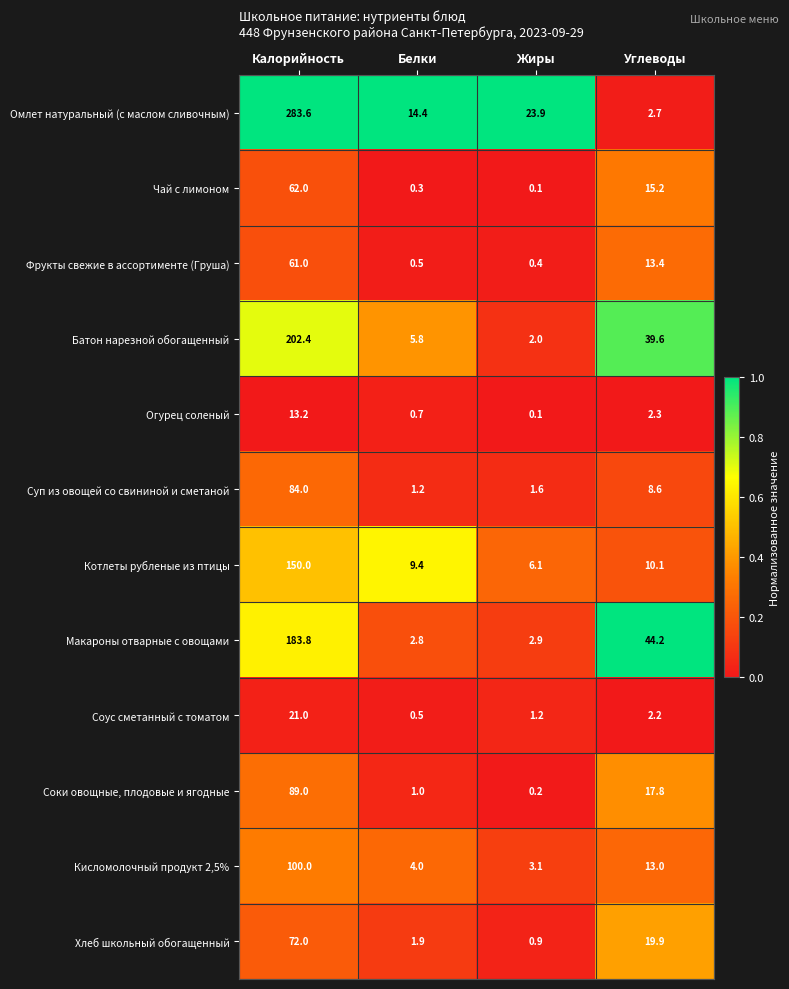

The Макароны отварные с овощами series shows 2.8 at Белки. True or false?

True